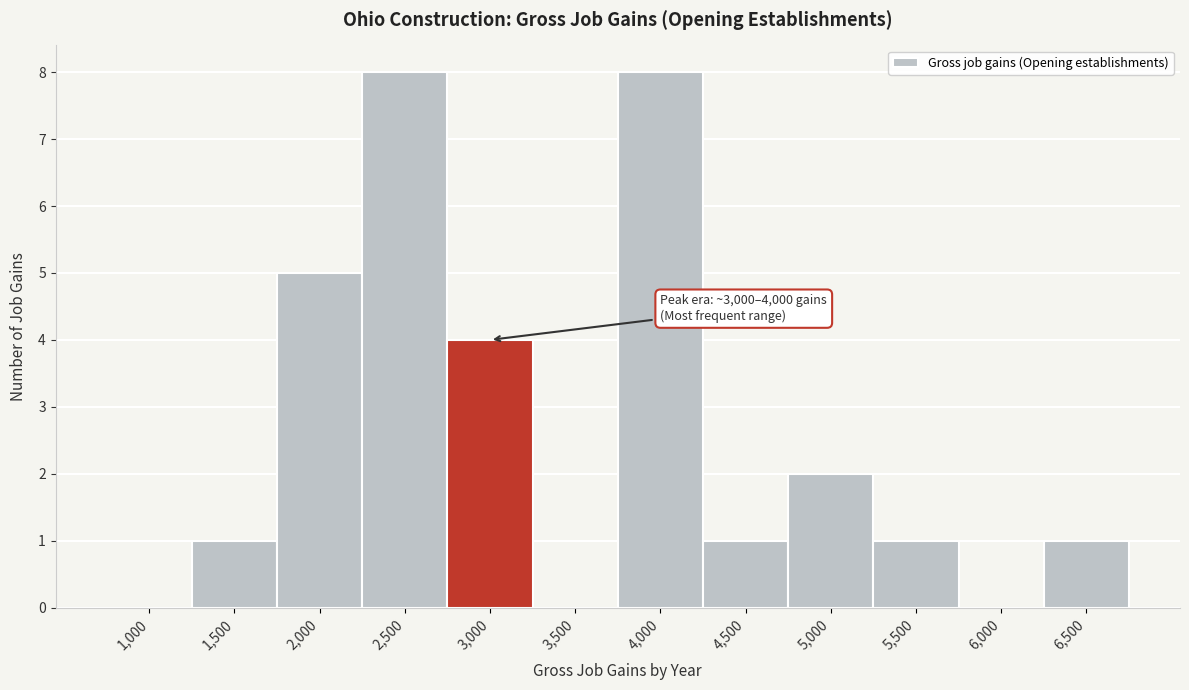

Reading left to right, transcribe all the data shown in this chart.

1,000=0	1,500=1	2,000=5	2,500=8	3,000=4	3,500=0	4,000=8	4,500=1	5,000=2	5,500=1	6,000=0	6,500=1